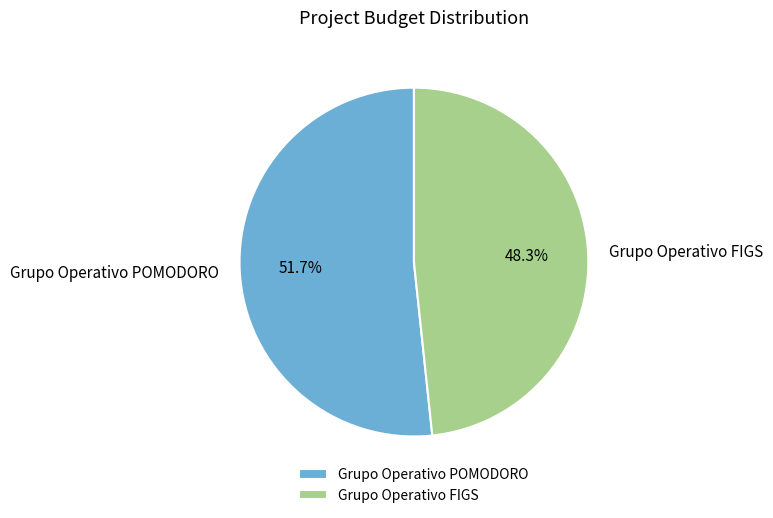

To the nearest percent, what is the combined percentage of Grupo Operativo POMODORO and Grupo Operativo FIGS?

100%